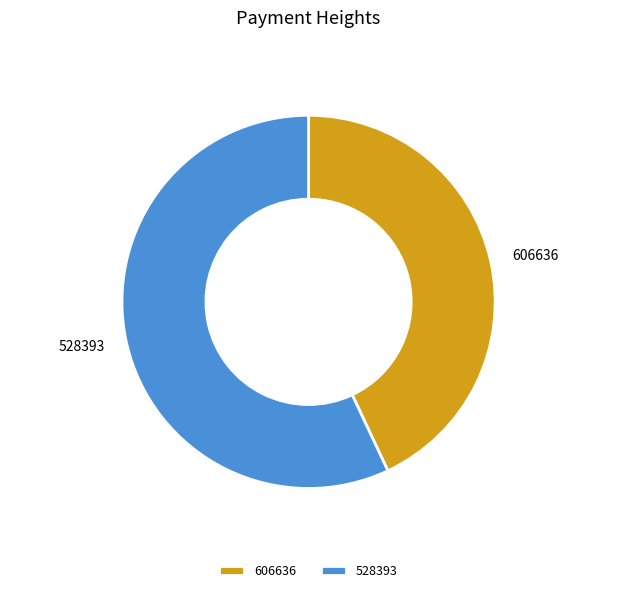

Which has a higher value, 528393 or 606636?

528393